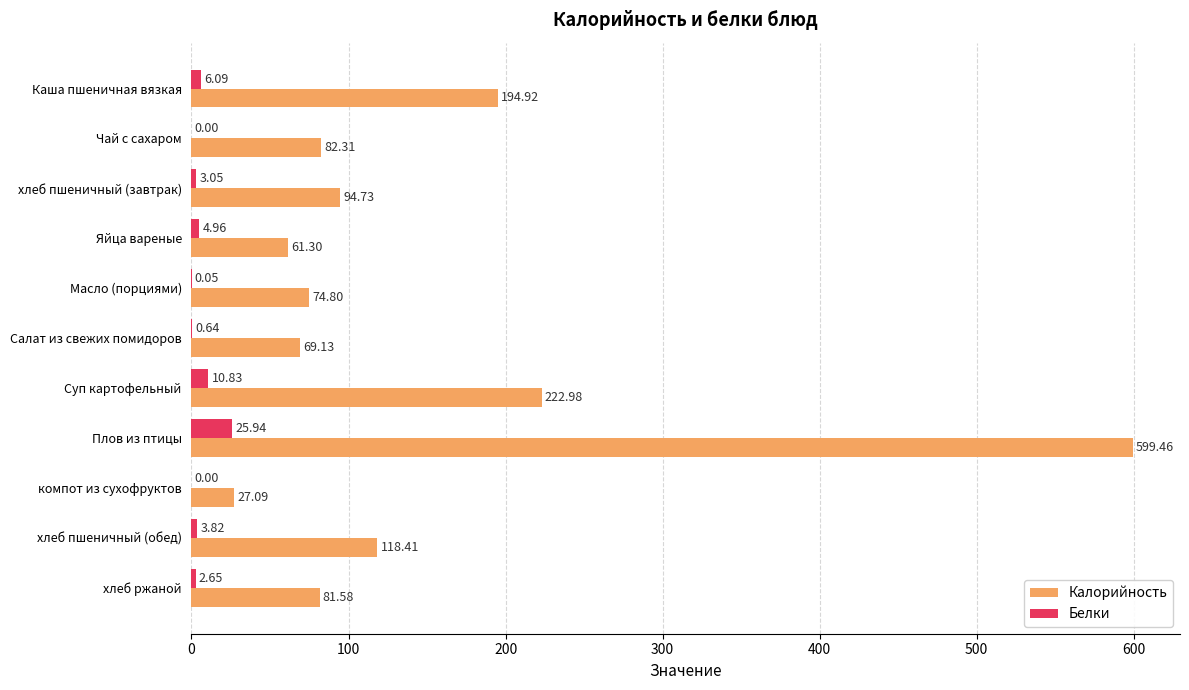

Is the value of Белки at Каша пшеничная вязкая greater than the value of Калорийность at Каша пшеничная вязкая?

No